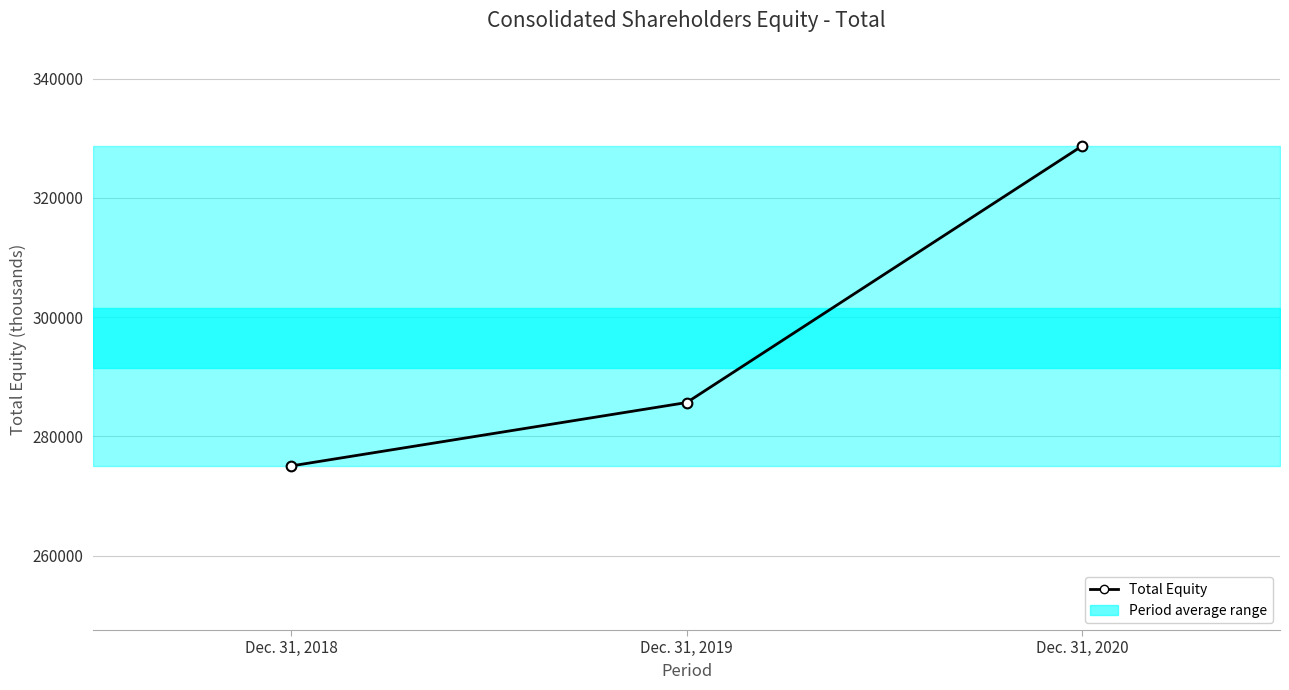

What is the average value?

296492